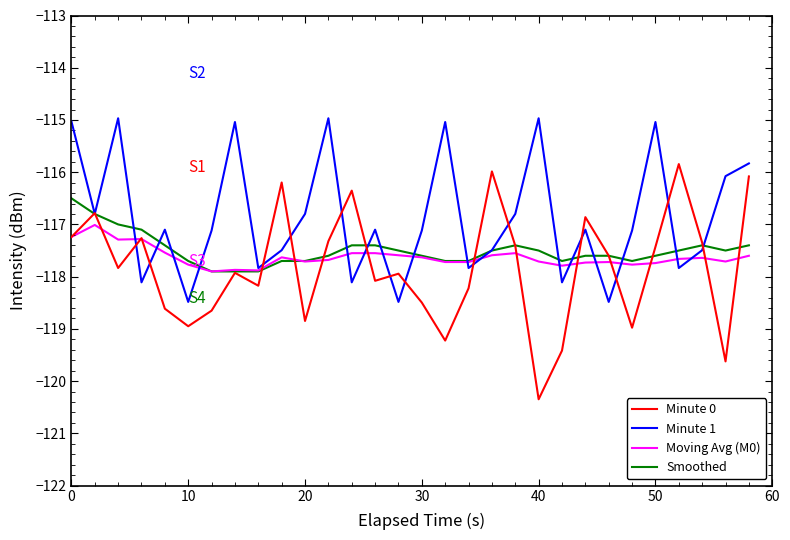

Which series has the largest total across all categories?

Minute 1